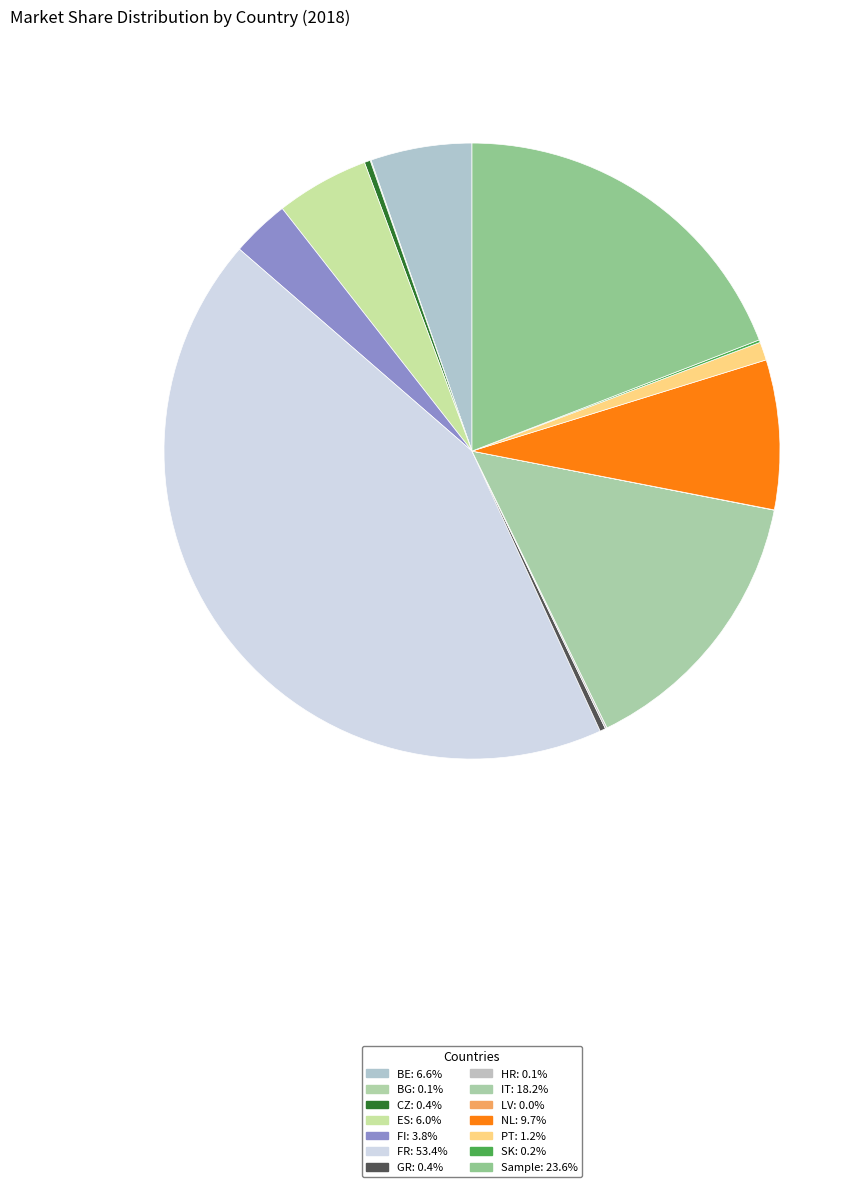

Count the number of slices in the pie.

14